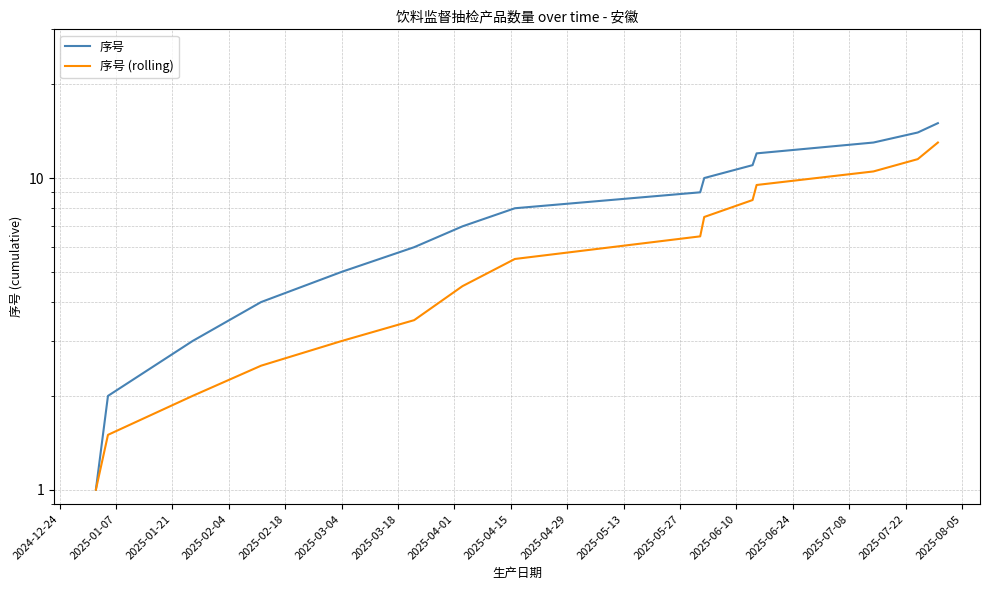

What is the lowest value of the 序号 series?

1.0